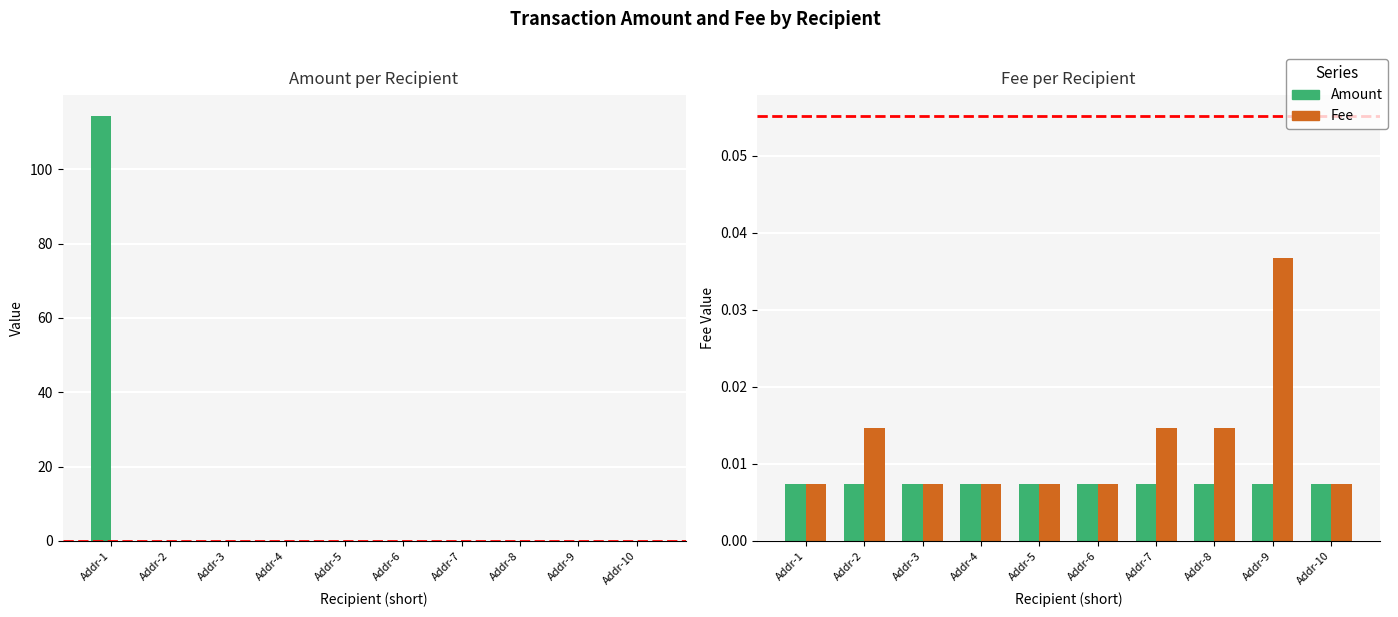

At which category does the chart reach its minimum across all series?

Addr-2